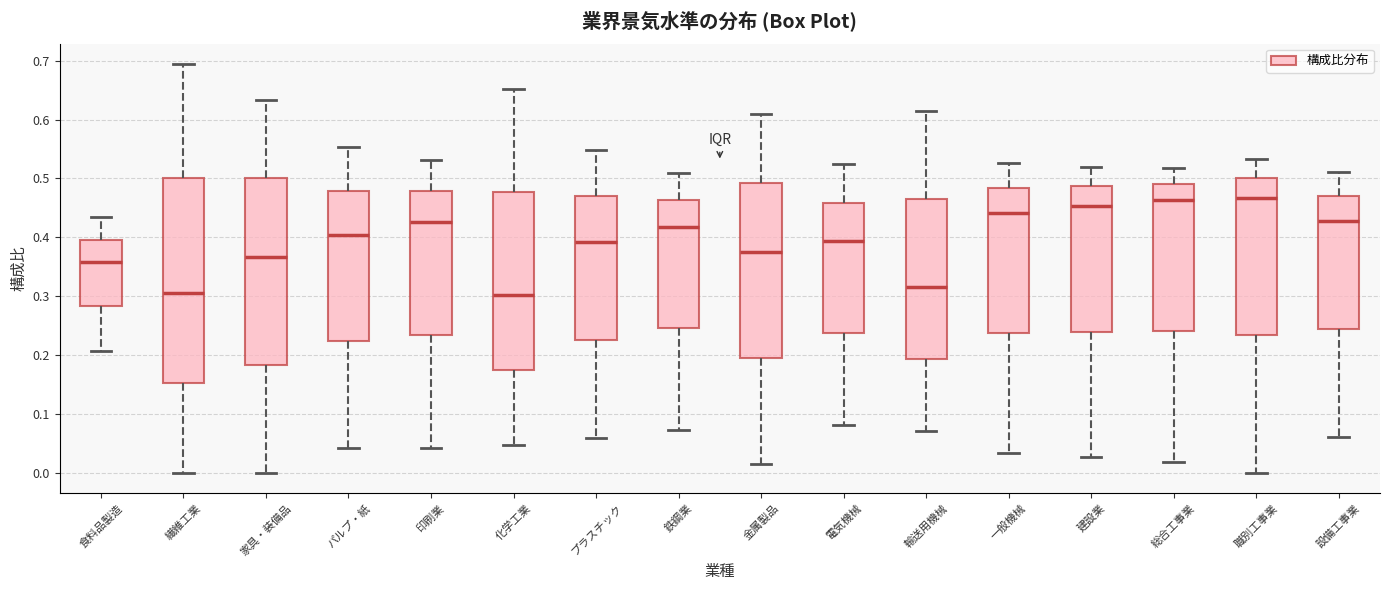

Reading left to right, transcribe this box plot: for each box, give where its median line is, the range the box spans, and where its two whiskers end, as read against the y-axis. The values are not printed on the chart, so give them approximately, as read against the axis.

食料品製造: median 0.36, box 0.28 to 0.40, whiskers 0.21 to 0.43
繊維工業: median 0.31, box 0.15 to 0.50, whiskers 0.00 to 0.69
家具・装備品: median 0.37, box 0.18 to 0.50, whiskers 0.00 to 0.63
パルプ・紙: median 0.40, box 0.22 to 0.48, whiskers 0.04 to 0.55
印刷業: median 0.43, box 0.23 to 0.48, whiskers 0.04 to 0.53
化学工業: median 0.30, box 0.17 to 0.48, whiskers 0.05 to 0.65
プラスチック: median 0.39, box 0.23 to 0.47, whiskers 0.06 to 0.55
鉄鋼業: median 0.42, box 0.25 to 0.46, whiskers 0.07 to 0.51
金属製品: median 0.38, box 0.20 to 0.49, whiskers 0.02 to 0.61
電気機械: median 0.39, box 0.24 to 0.46, whiskers 0.08 to 0.52
輸送用機械: median 0.32, box 0.19 to 0.46, whiskers 0.07 to 0.61
一般機械: median 0.44, box 0.24 to 0.48, whiskers 0.03 to 0.53
建設業: median 0.45, box 0.24 to 0.49, whiskers 0.03 to 0.52
総合工事業: median 0.46, box 0.24 to 0.49, whiskers 0.02 to 0.52
職別工事業: median 0.47, box 0.23 to 0.50, whiskers 0.00 to 0.53
設備工事業: median 0.43, box 0.24 to 0.47, whiskers 0.06 to 0.51